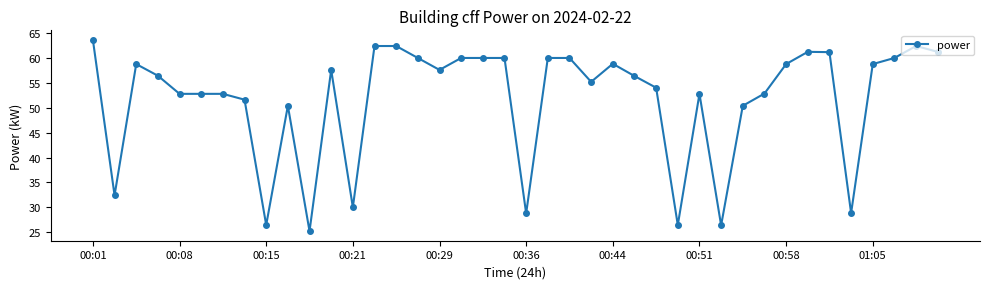

What is the value of the 36th point from the left?

28.8